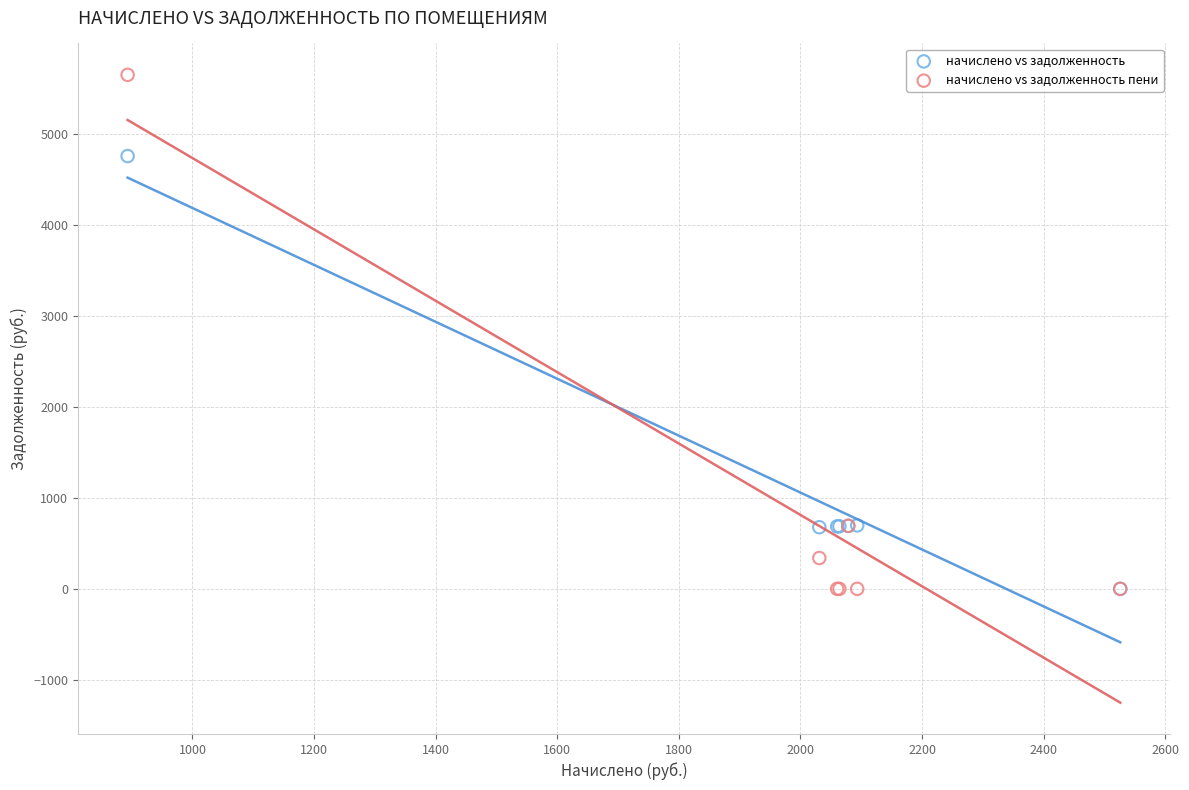

Which series has the largest Y range (max minus min)?

начислено vs задолженность пени